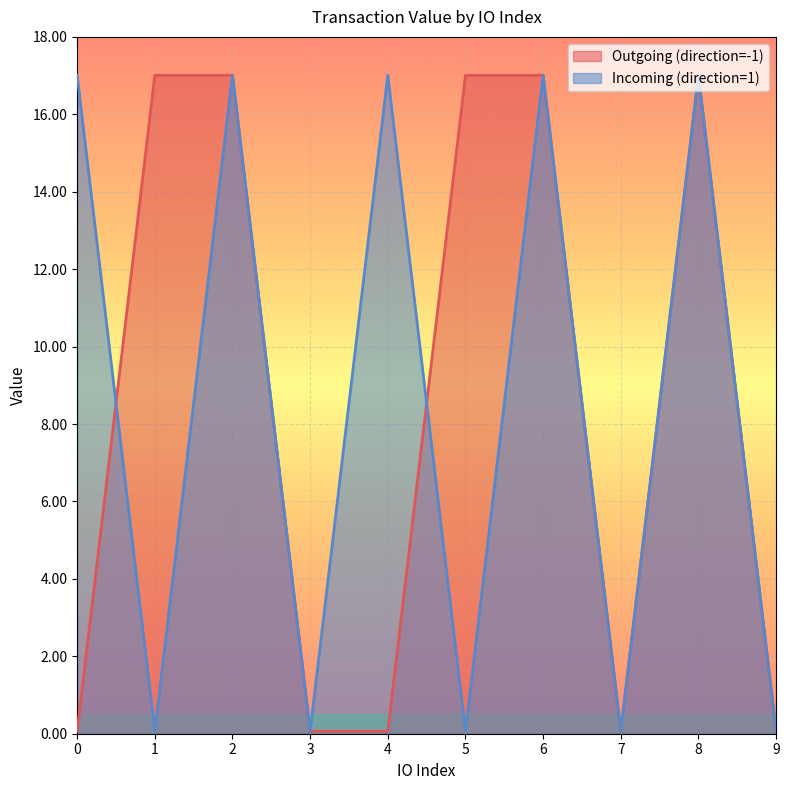

Where is the first local minimum for Incoming (direction=1)?

1